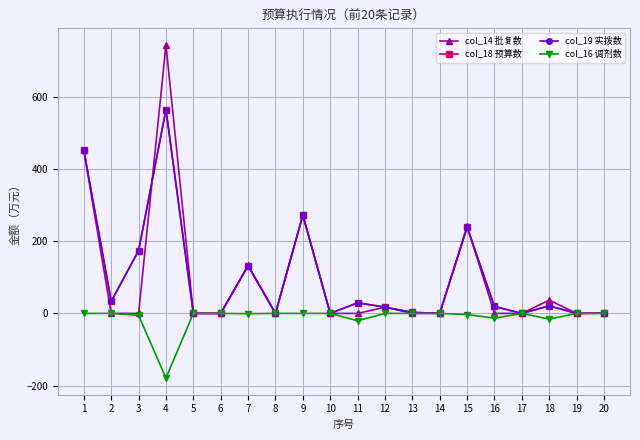

Which category has the highest value in the col_14 批复数 series?

4